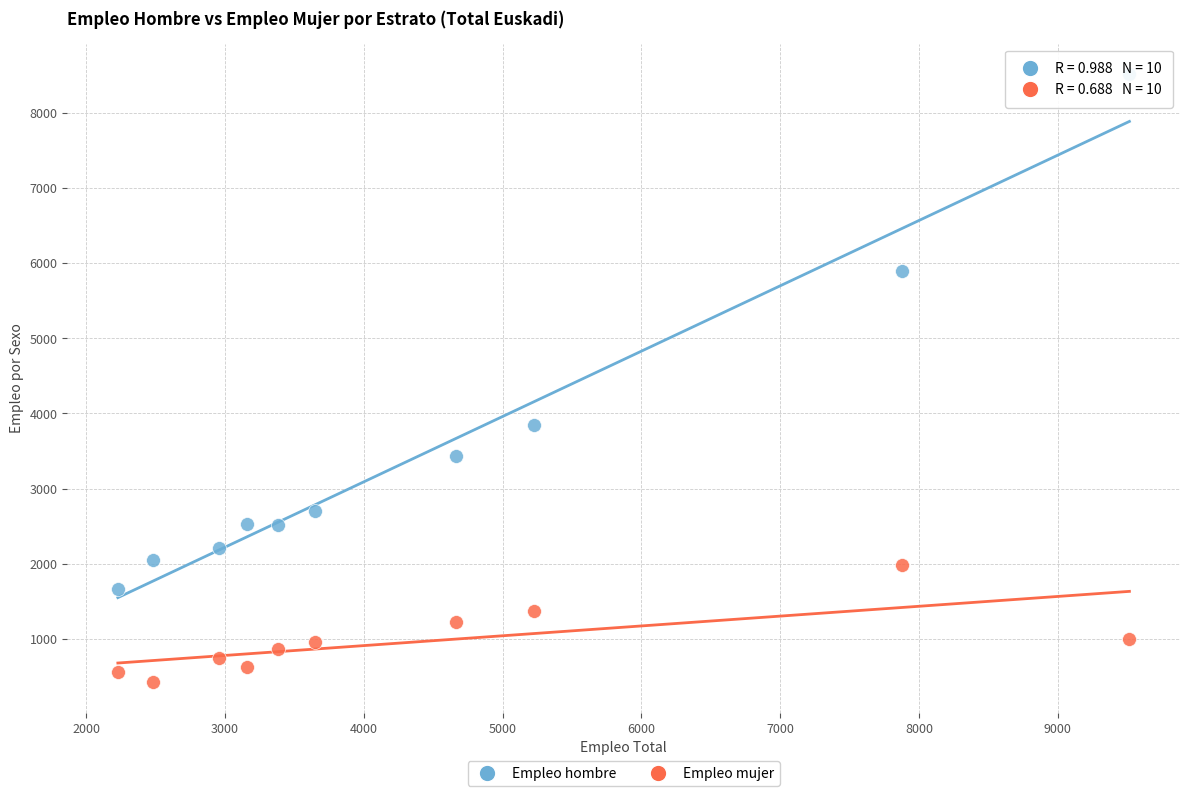

Which series has the widest spread of Y values?

Empleo hombre